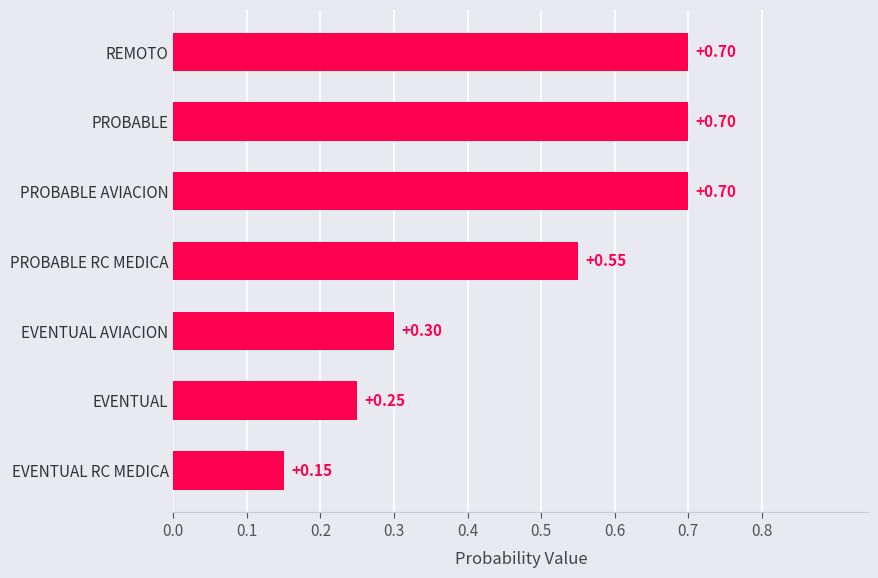

At which category does the chart reach its minimum across all series?

EVENTUAL RC MEDICA